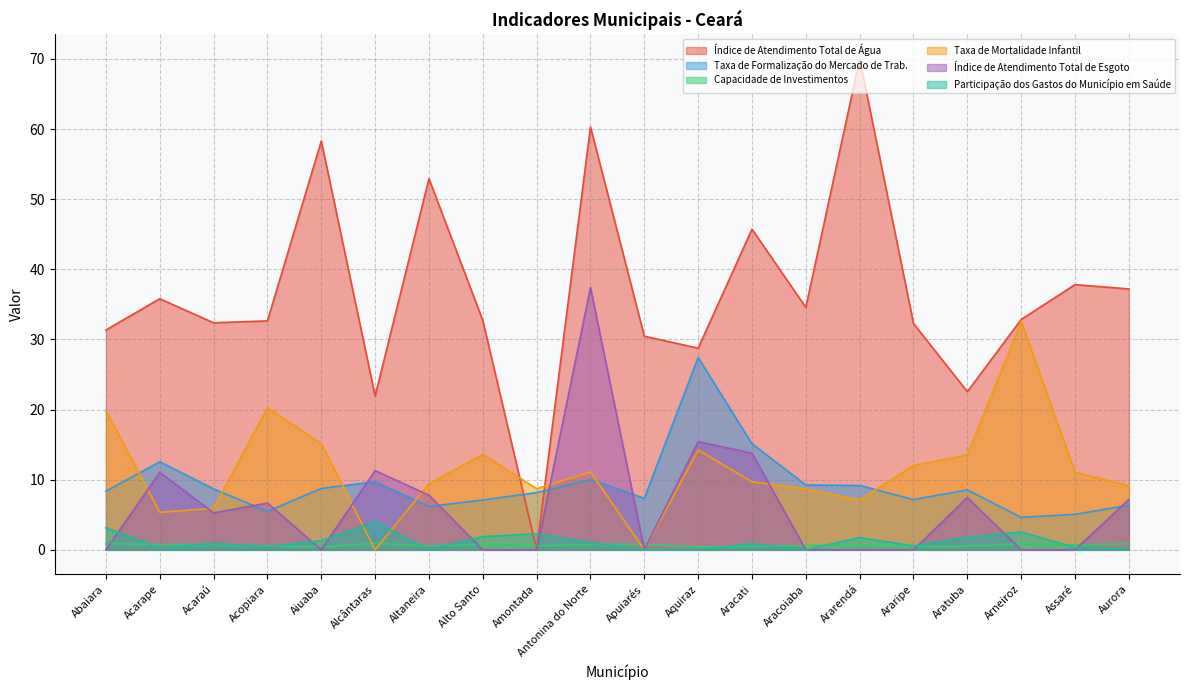

What is the value of the Índice de Atendimento Total de Água point at the 16th from the left?

32.3